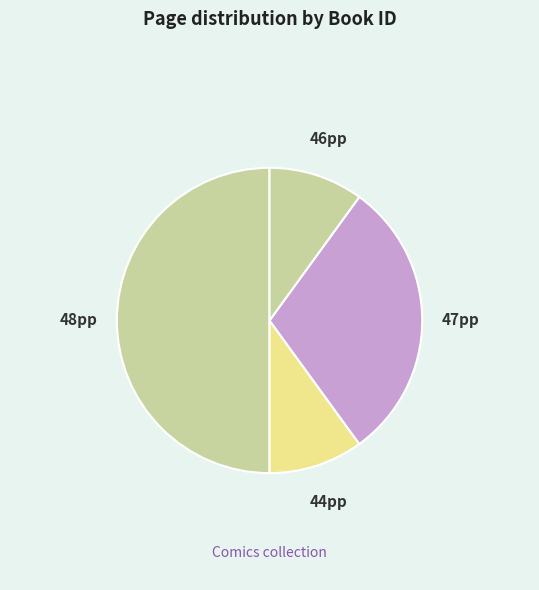

How many segments does this pie chart have?

4